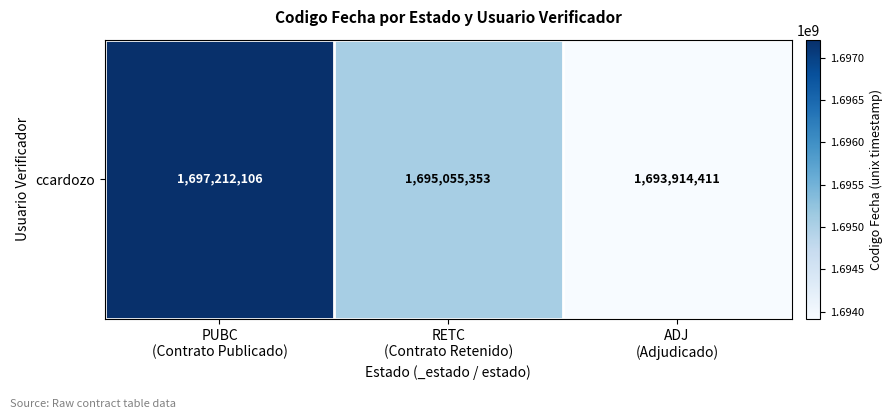

Where is the data nearest to the value 1695563258?

RETC
(Contrato Retenido)